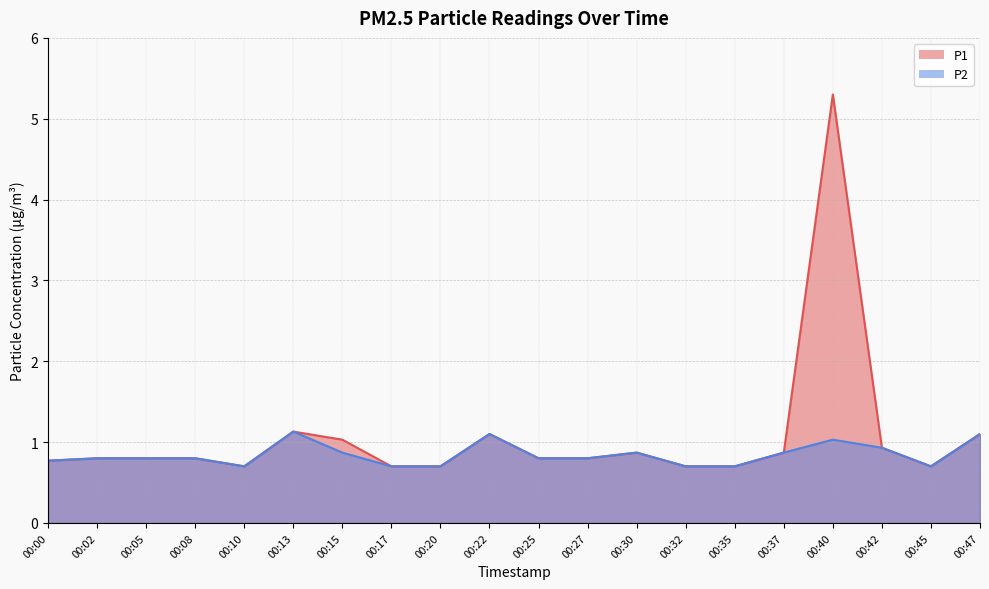

What is the minimum value for P2?

0.7